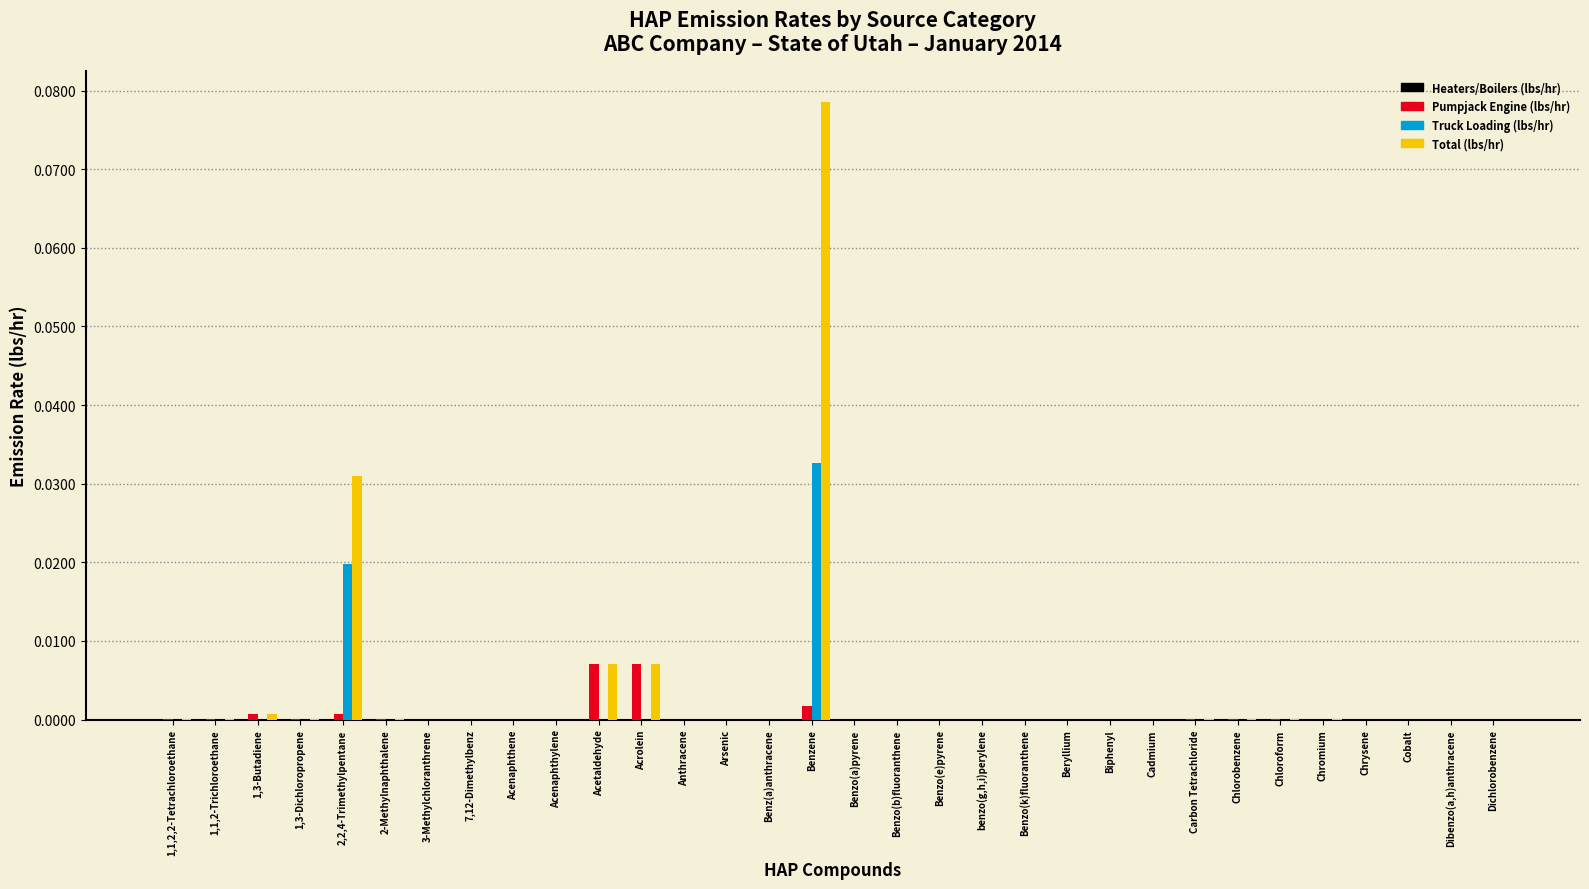

Which category has the highest value in the Truck Loading (lbs/hr) series?

Benzene